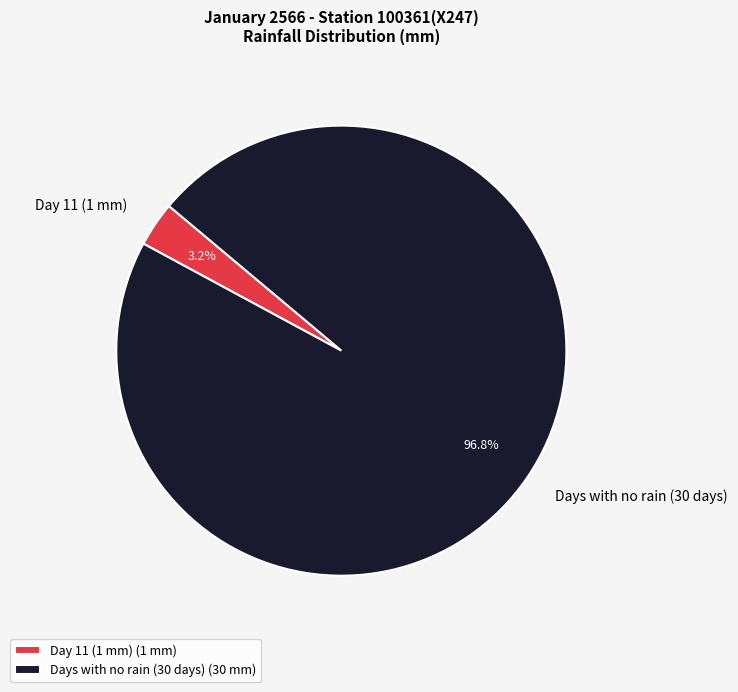

Does Days with no rain (30 days) account for over 50% of the chart?

Yes